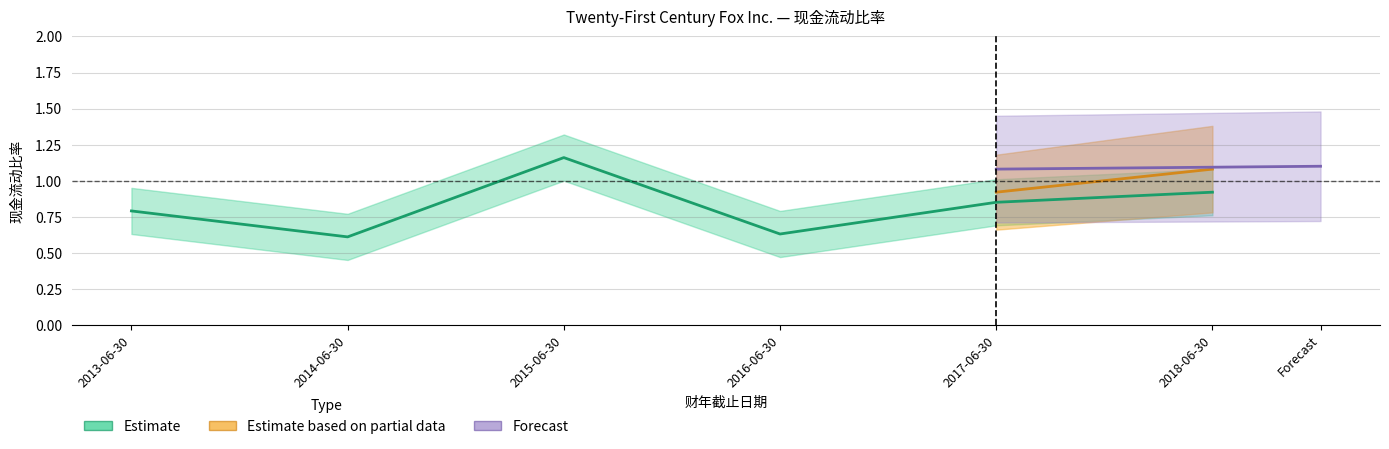

True or false: the data has more than 2 interior local peaks.

False